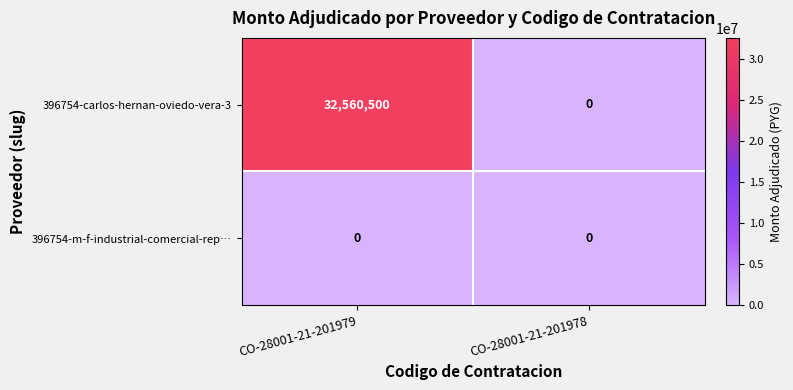

What is the sum of all 396754-carlos-hernan-oviedo-vera-3 values?

32560500